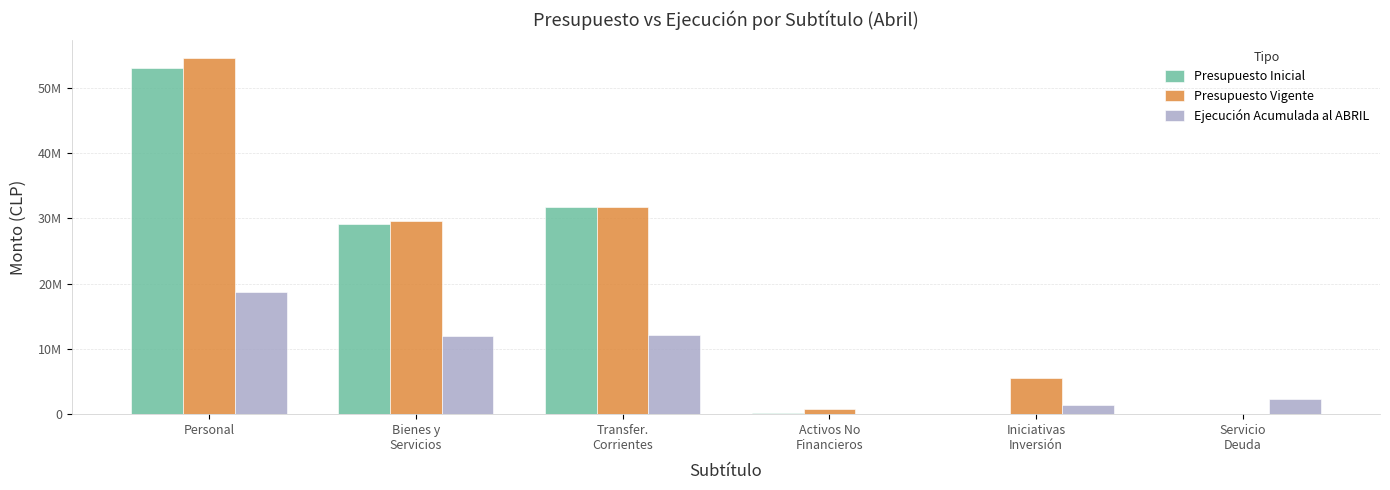

Reading left to right, extract all data points from this chart.

Presupuesto Inicial: Personal=53111695	Bienes y
Servicios=29172184	Transfer.
Corrientes=31758007	Activos No
Financieros=185612	Iniciativas
Inversión=0	Servicio
Deuda=0
Presupuesto Vigente: Personal=54645125	Bienes y
Servicios=29542598	Transfer.
Corrientes=31748512	Activos No
Financieros=840612	Iniciativas
Inversión=5502353	Servicio
Deuda=0
Ejecución Acumulada al ABRIL: Personal=18701732	Bienes y
Servicios=12047546	Transfer.
Corrientes=12144316	Activos No
Financieros=43784	Iniciativas
Inversión=1346332	Servicio
Deuda=2389648